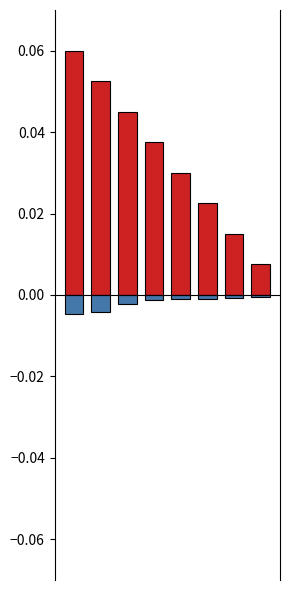

How many categories are shown in the chart?

8